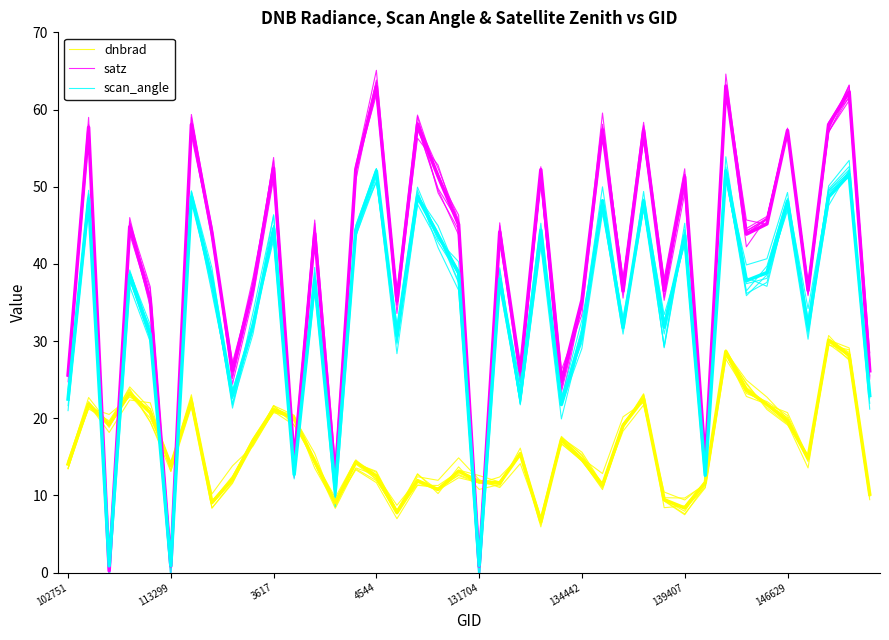

Where do satz and scan_angle first cross each other?

131704 and 134442